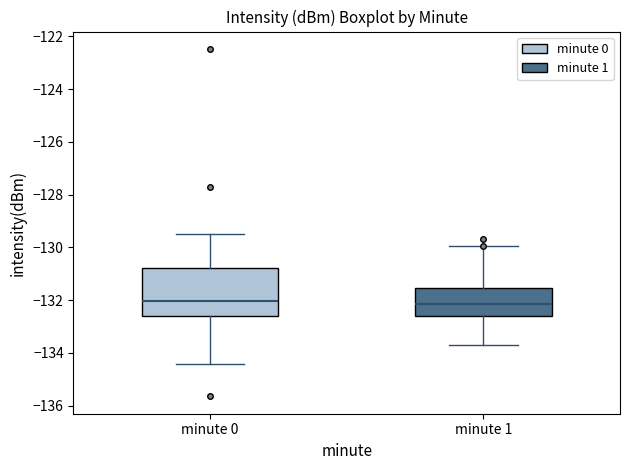

Comparing the boxes themselves (not the whiskers), which one is the tallest?

minute 0